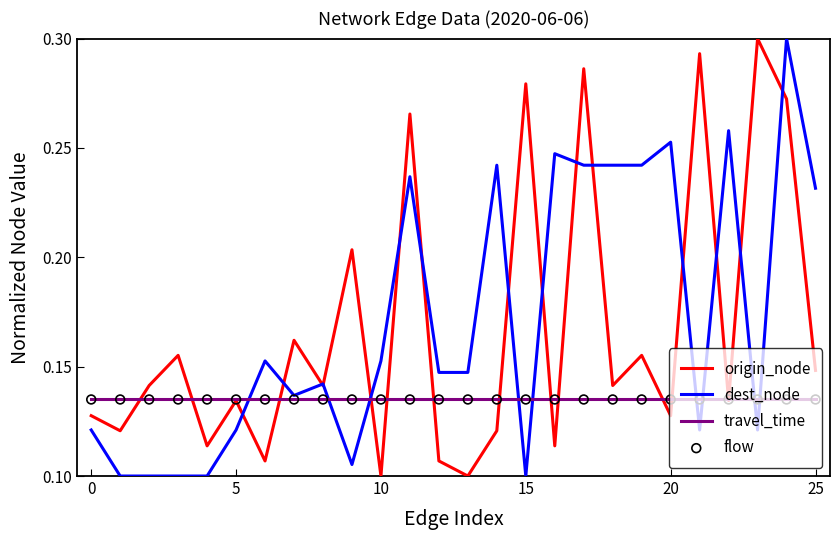

How many lines are shown in the chart?

3